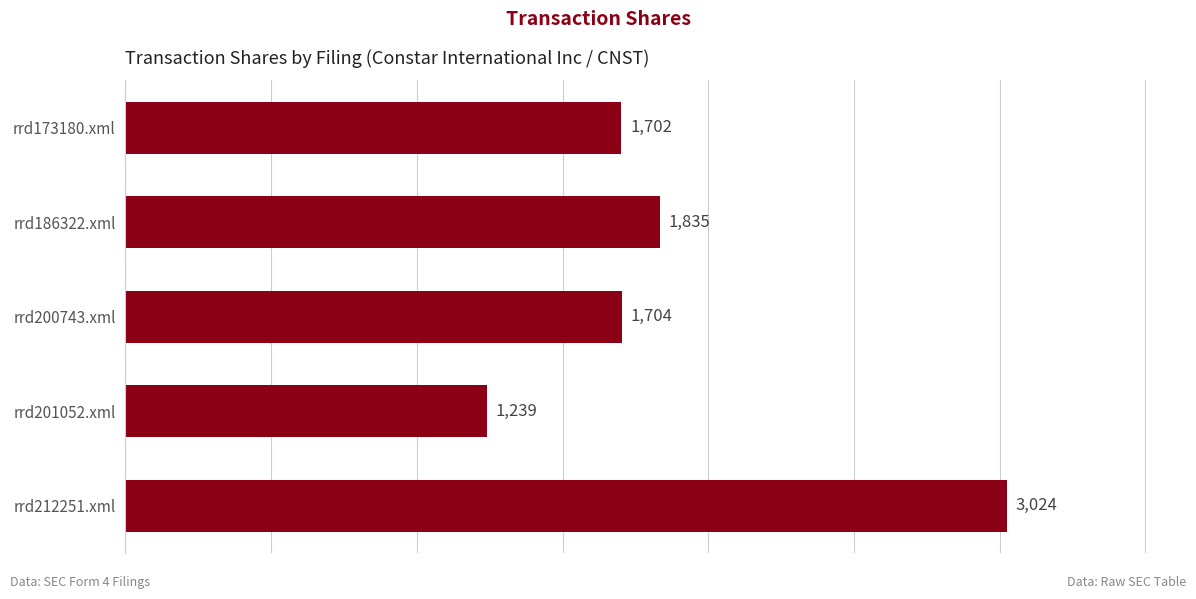

What is the sum of all values?

9504